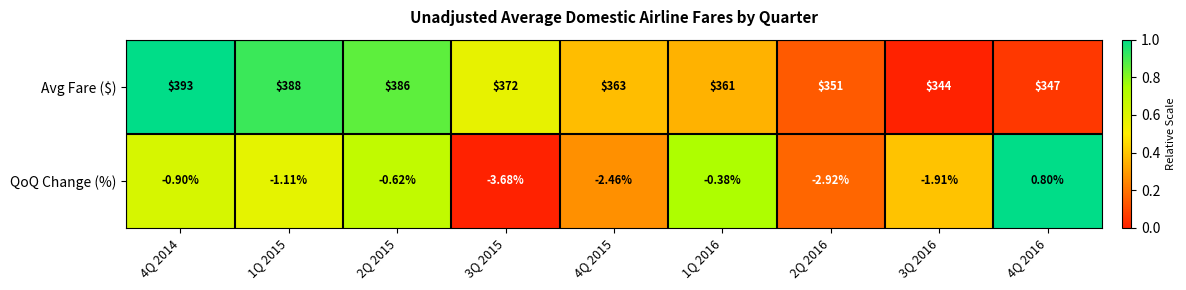

Between 2Q 2015 and 3Q 2015, which series saw the biggest shift?

Avg Fare ($)